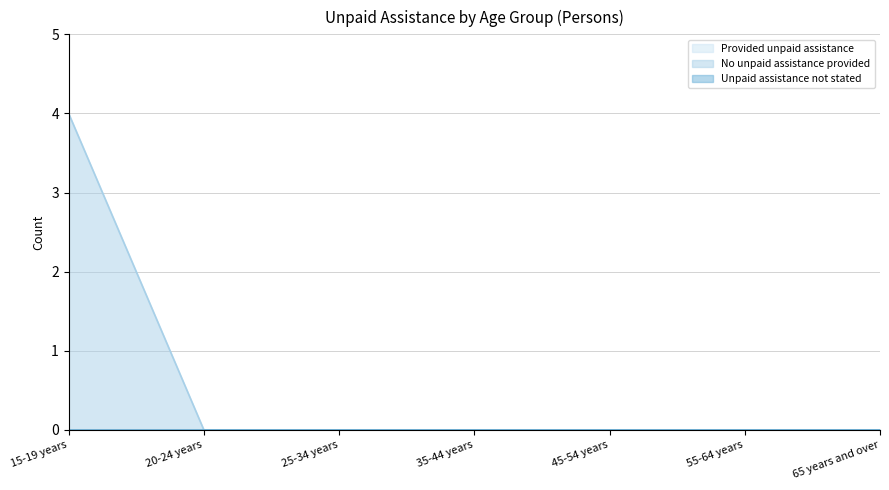

What position from the right is 35-44 years?

4